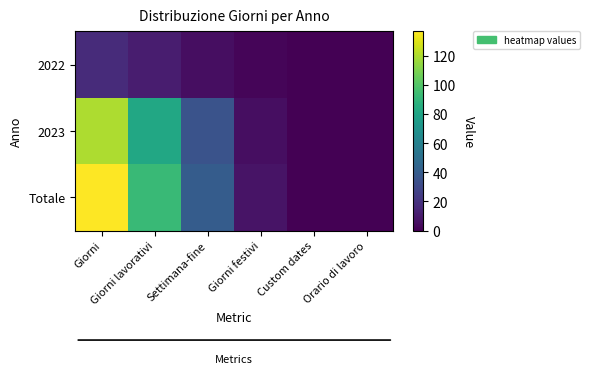

How many distinct data groups are displayed?

3